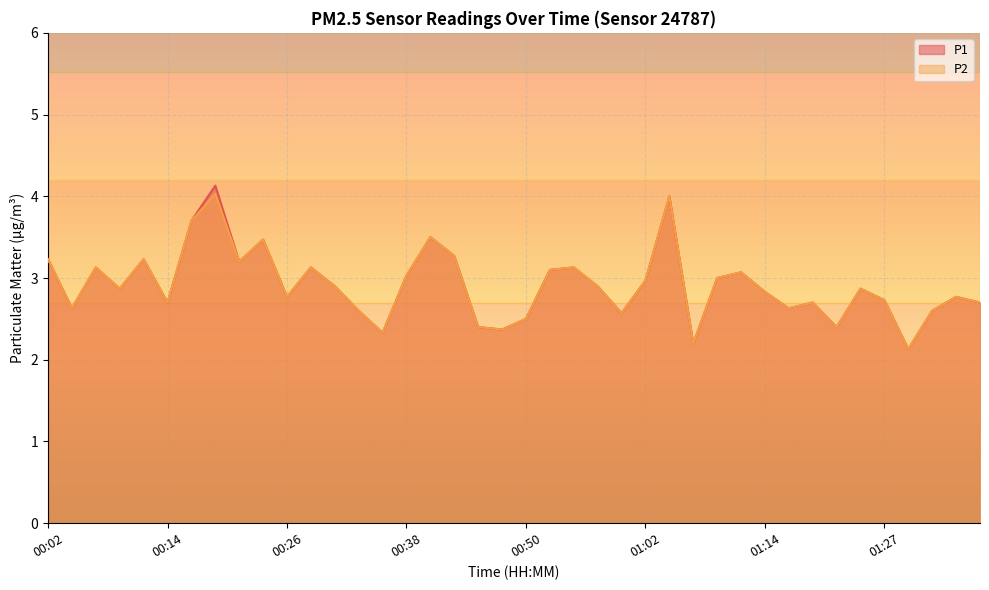

Does the chart display data point markers on the line(s)?

No